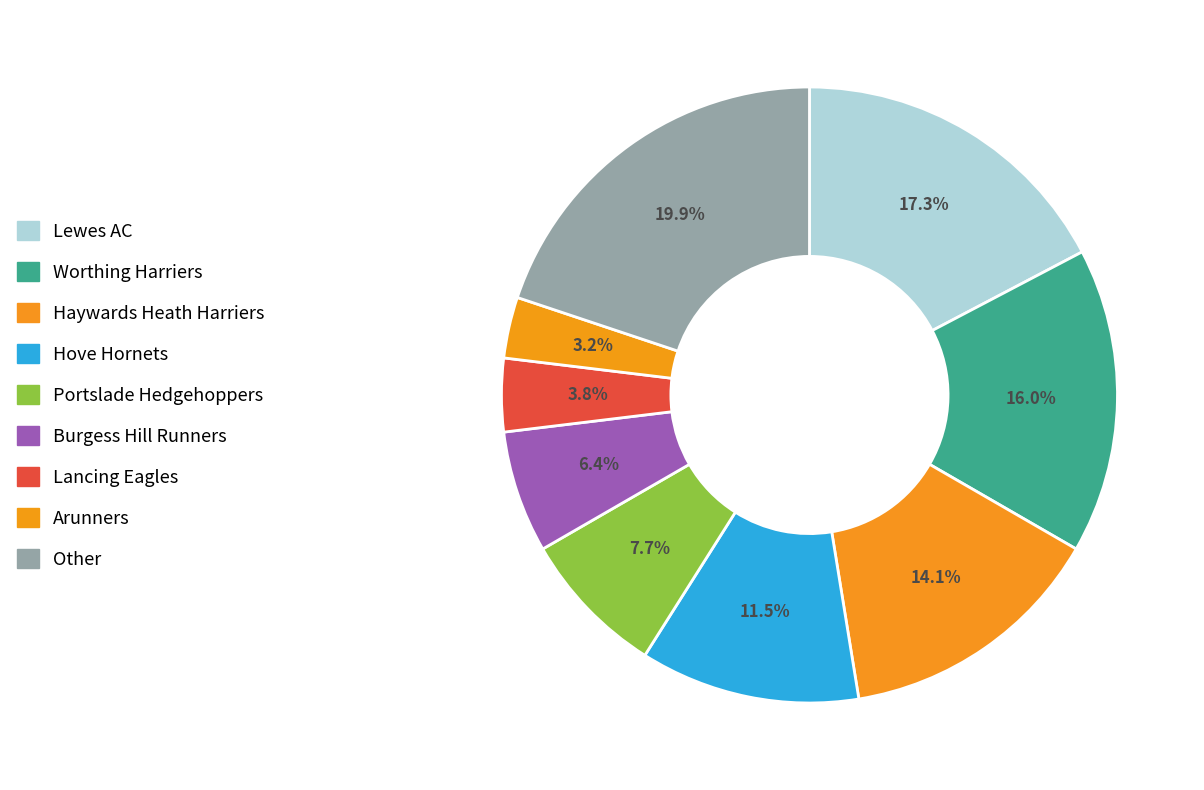

How many segments does this pie chart have?

9